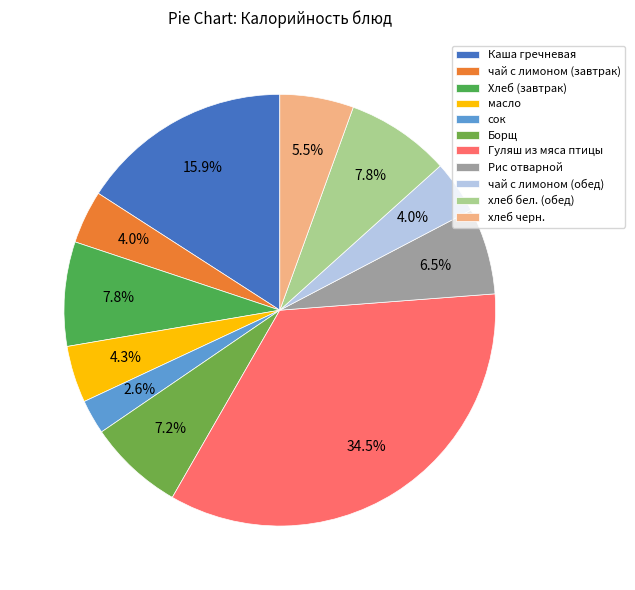

Is it true that хлеб бел. (обед) is 18% of the pie?

False